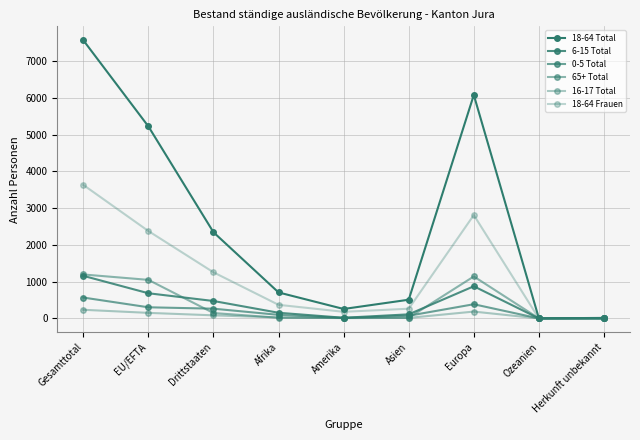

At which category is the sum across all series the highest?

Gesamttotal